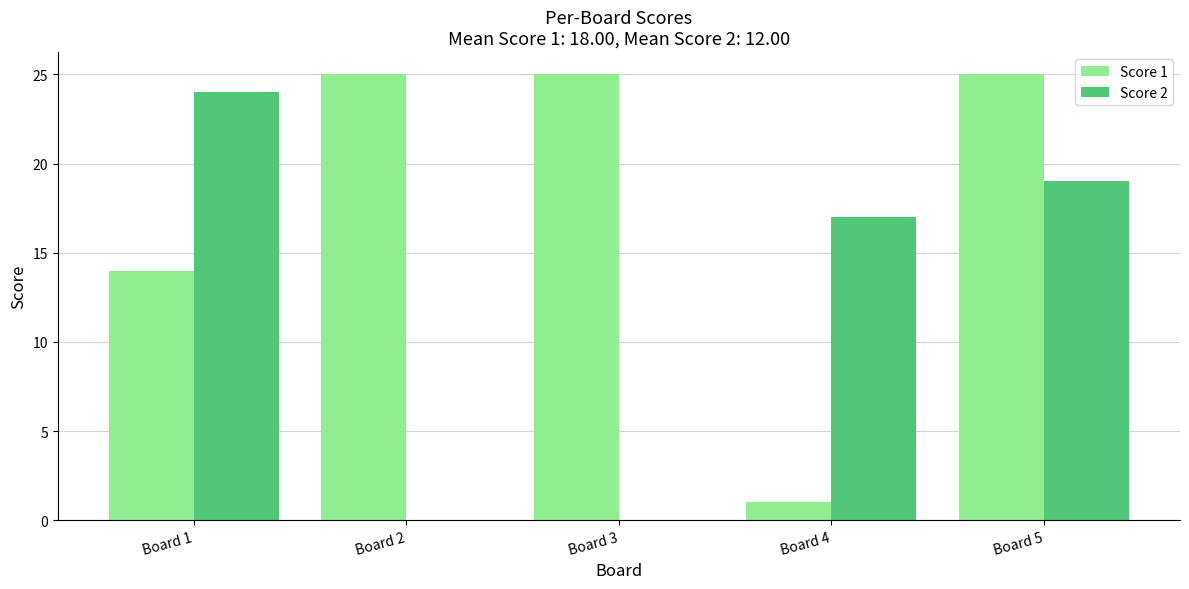

Reading left to right, list all the values displayed in this chart.

Score 1: 14	25	25	1	25
Score 2: 24	0	0	17	19